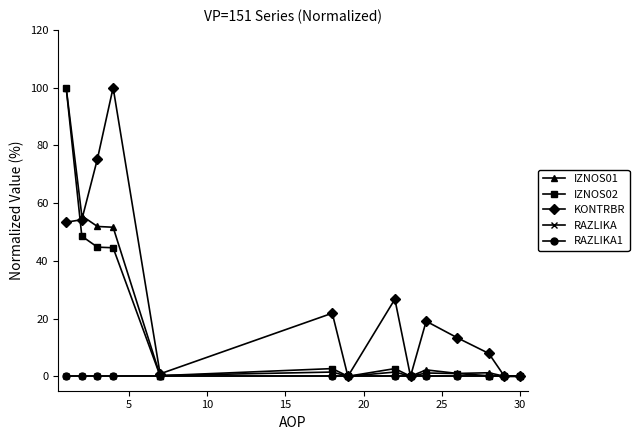

What are all the series names shown in the legend?

IZNOS01, IZNOS02, KONTRBR, RAZLIKA, RAZLIKA1